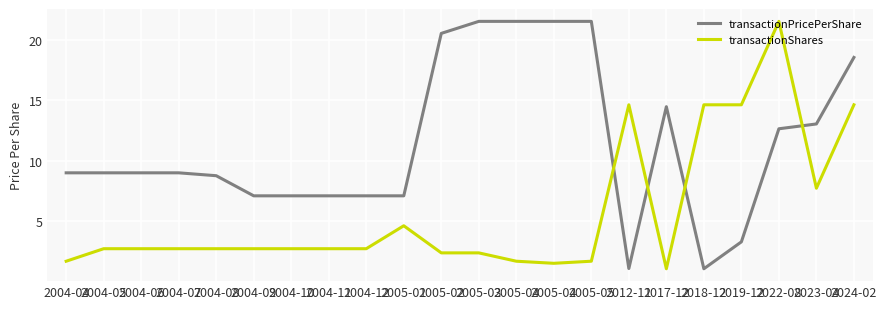

What is the minimum value shown in the chart?

1.1